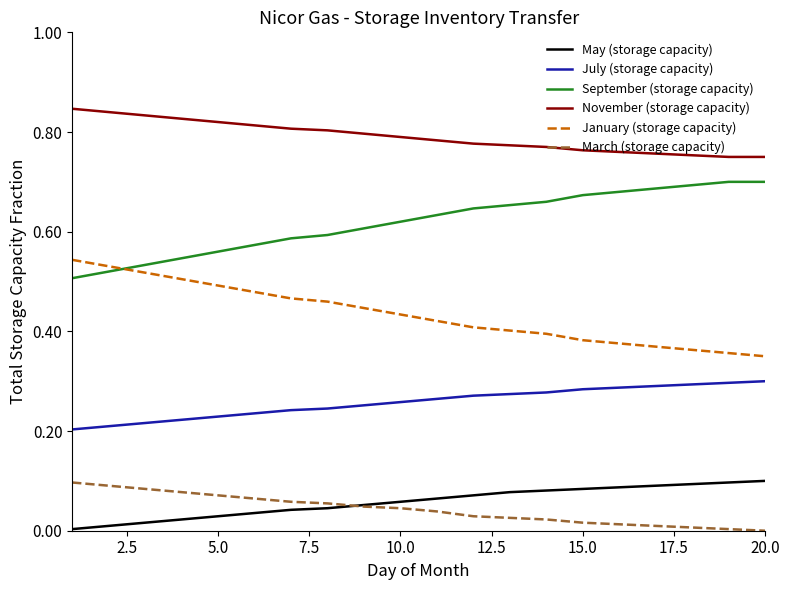

Which series has the largest total across all categories?

November (storage capacity)